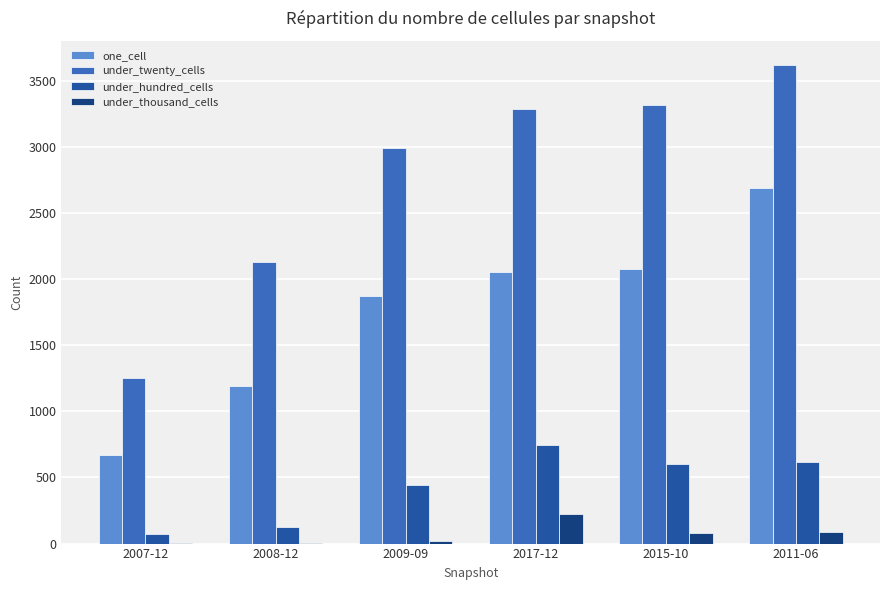

What is the maximum value shown in the chart?

3622